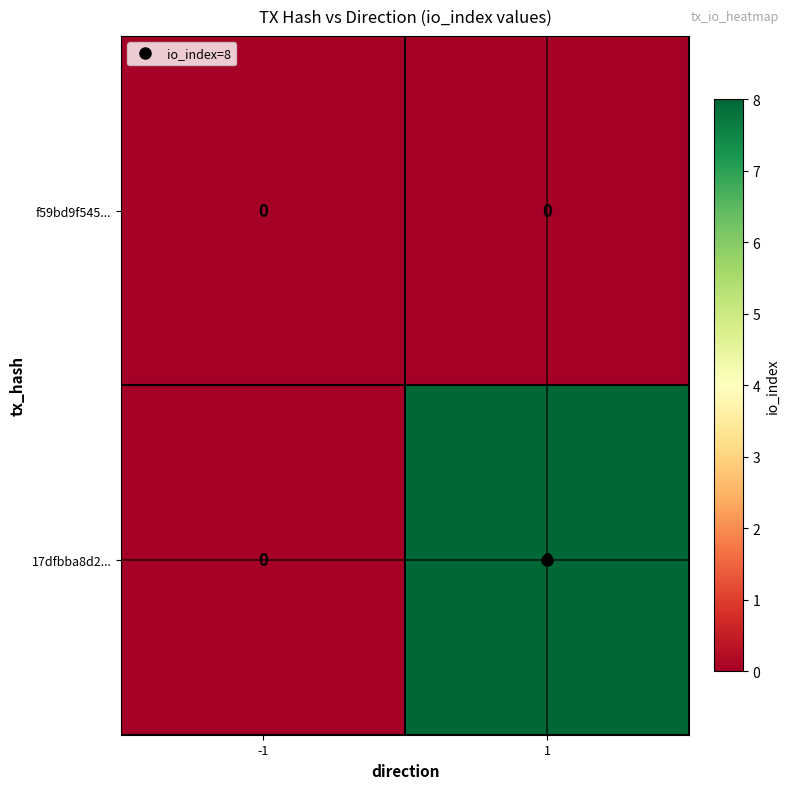

Count the number of data series in this chart.

2